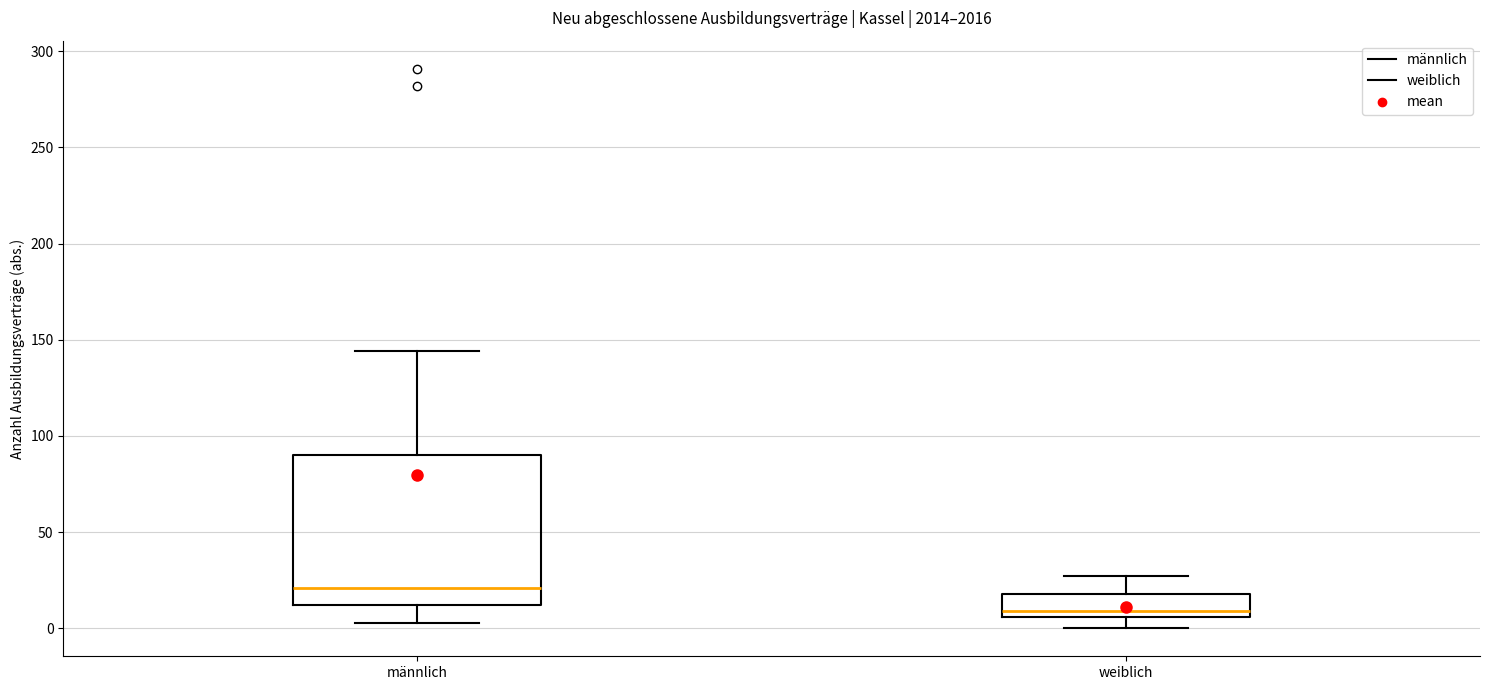

Reading left to right, transcribe this box plot: for each box, give where its median line is, the range the box spans, and where its two whiskers end, as read against the y-axis. The values are not printed on the chart, so give them approximately, as read against the axis.

männlich: median 20, box 10 to 90, whiskers 5 to 145
weiblich: median 10, box 5 to 20, whiskers 0 to 25